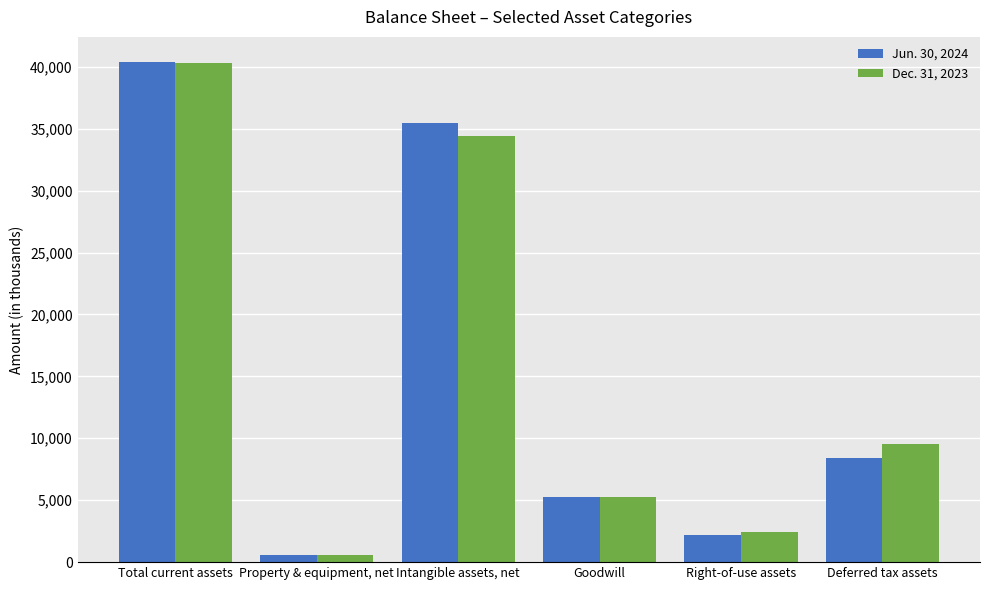

How many values in the Jun. 30, 2024 series are below 8433?

3